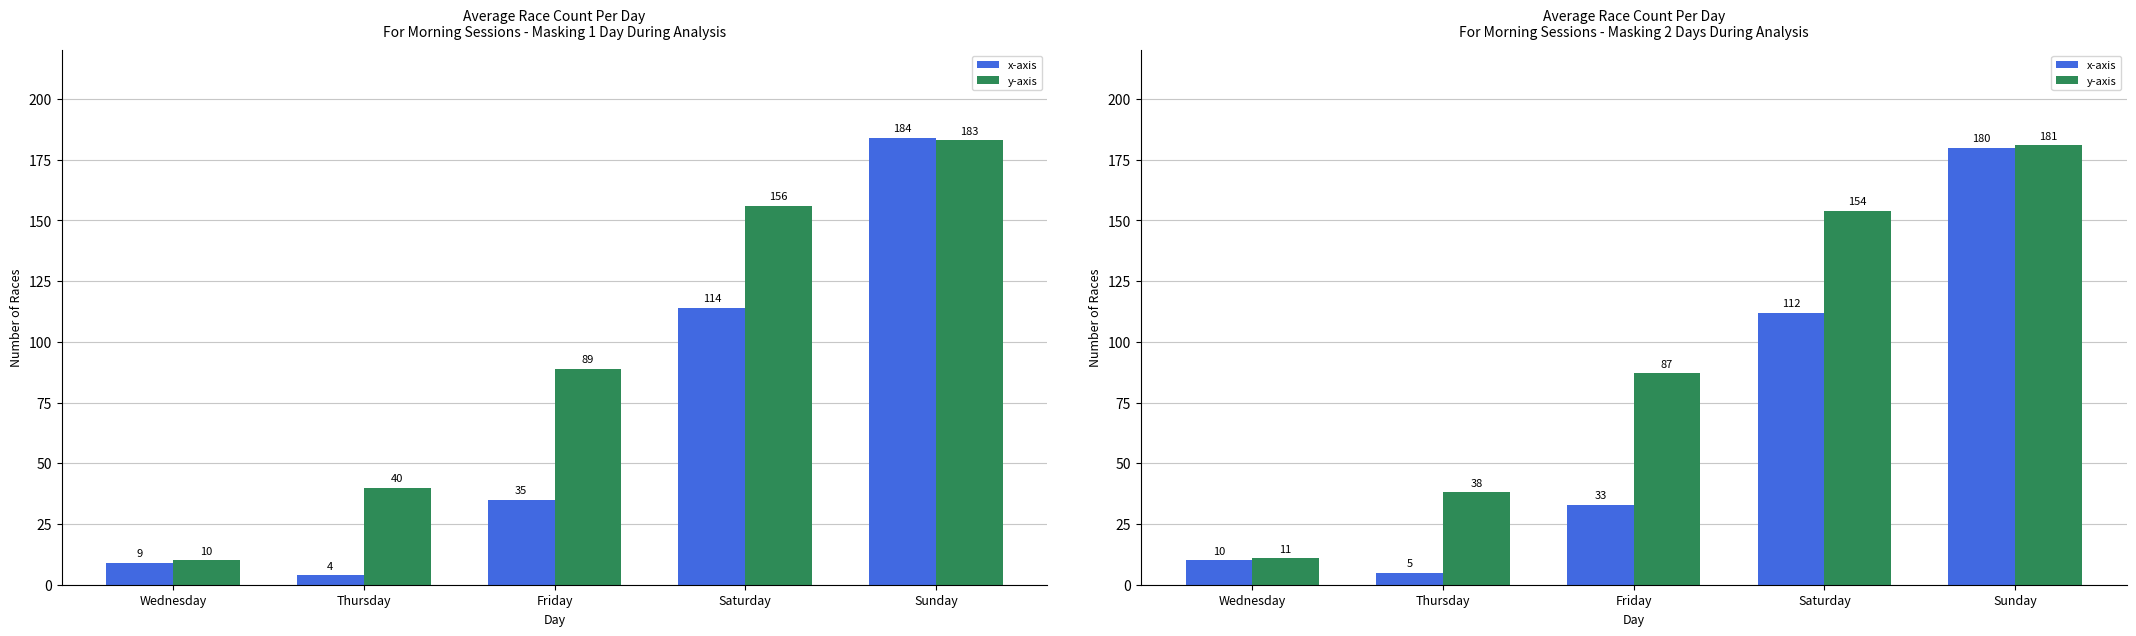

The value of x-axis at Sunday is 180. True or false?

True